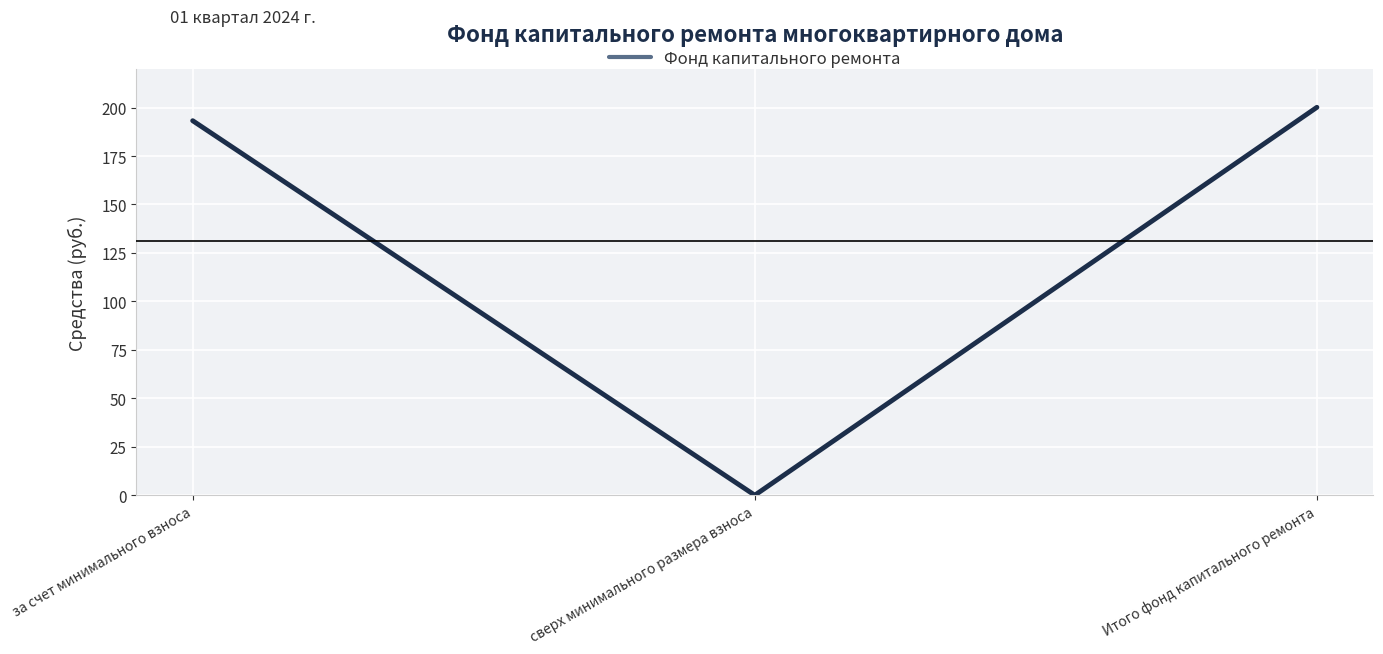

What value does the data have at Итого фонд капитального ремонта?

200.1